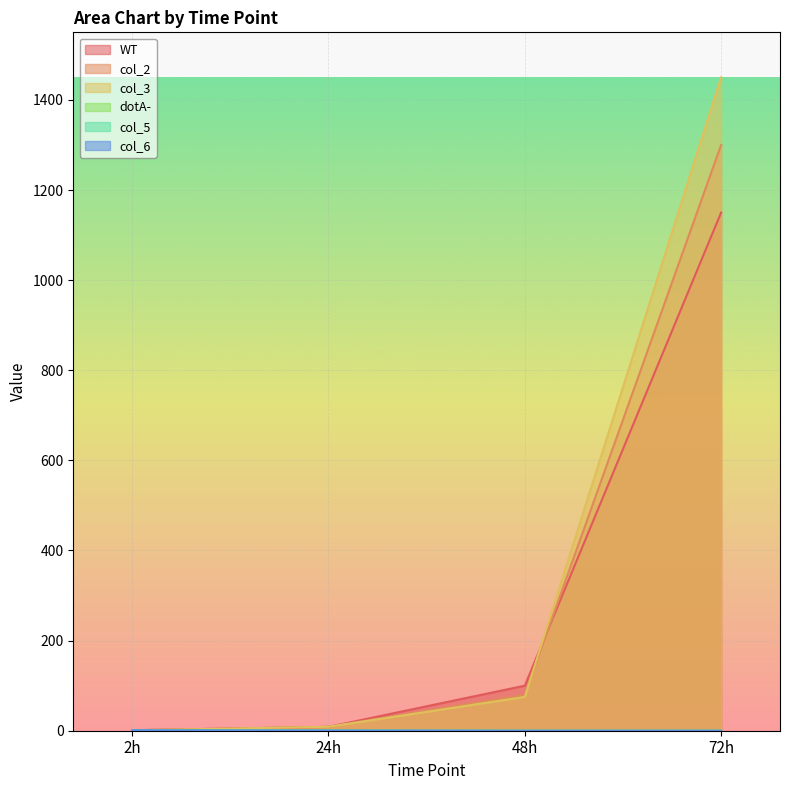

List the series in order of their peak value, highest first.

col_3, col_2, WT, dotA-, col_6, col_5